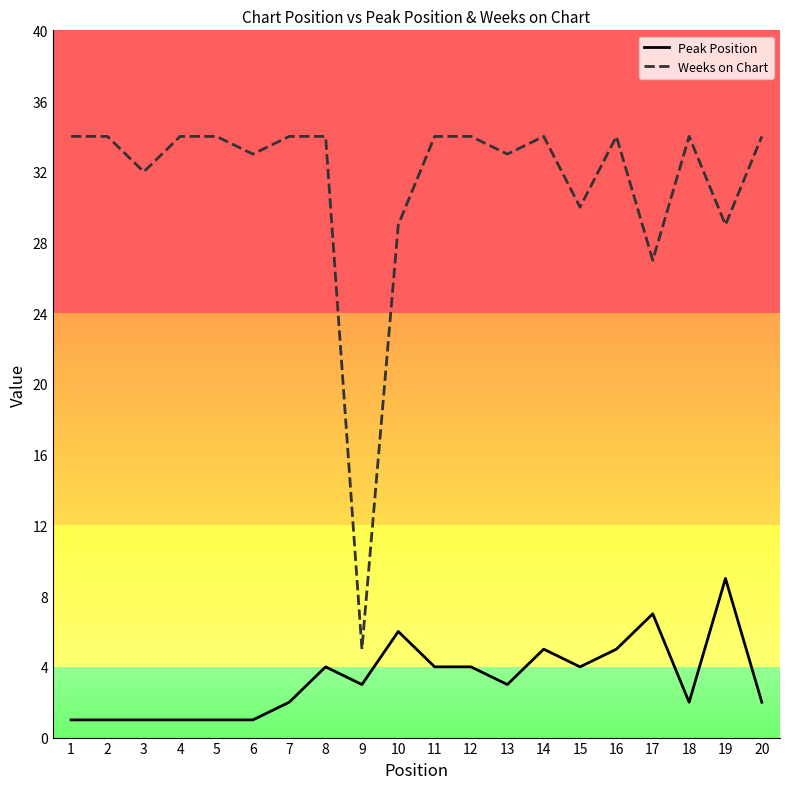

The value of Weeks on Chart at 6 is 33. True or false?

True